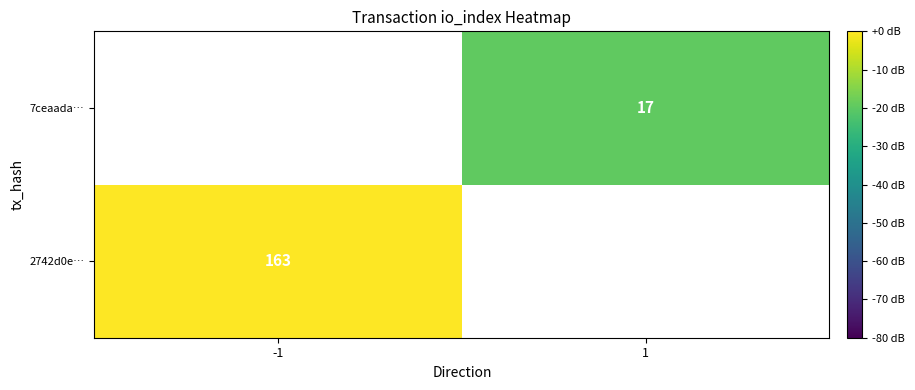

At how many categories does at least one series exceed -7?

1